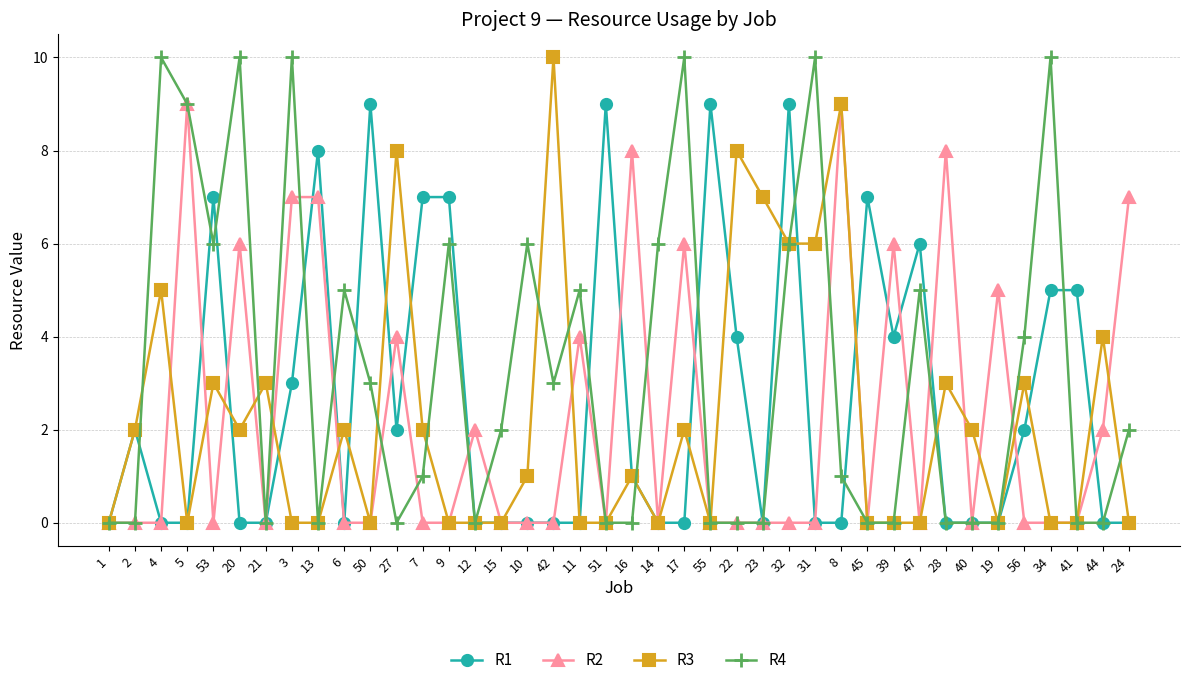

What is the maximum value shown in the chart?

10